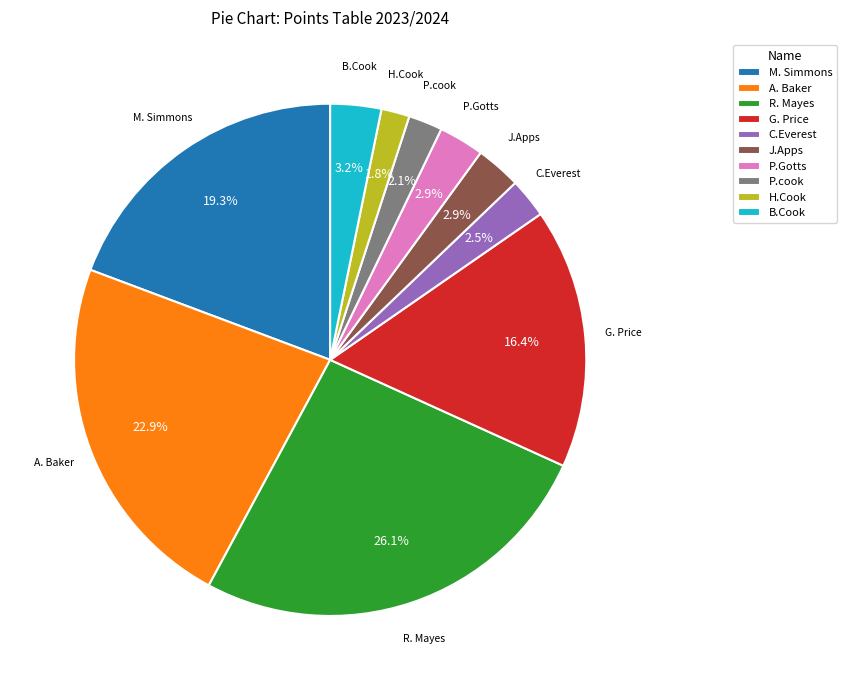

Is there any slice that represents more than half of the pie?

No